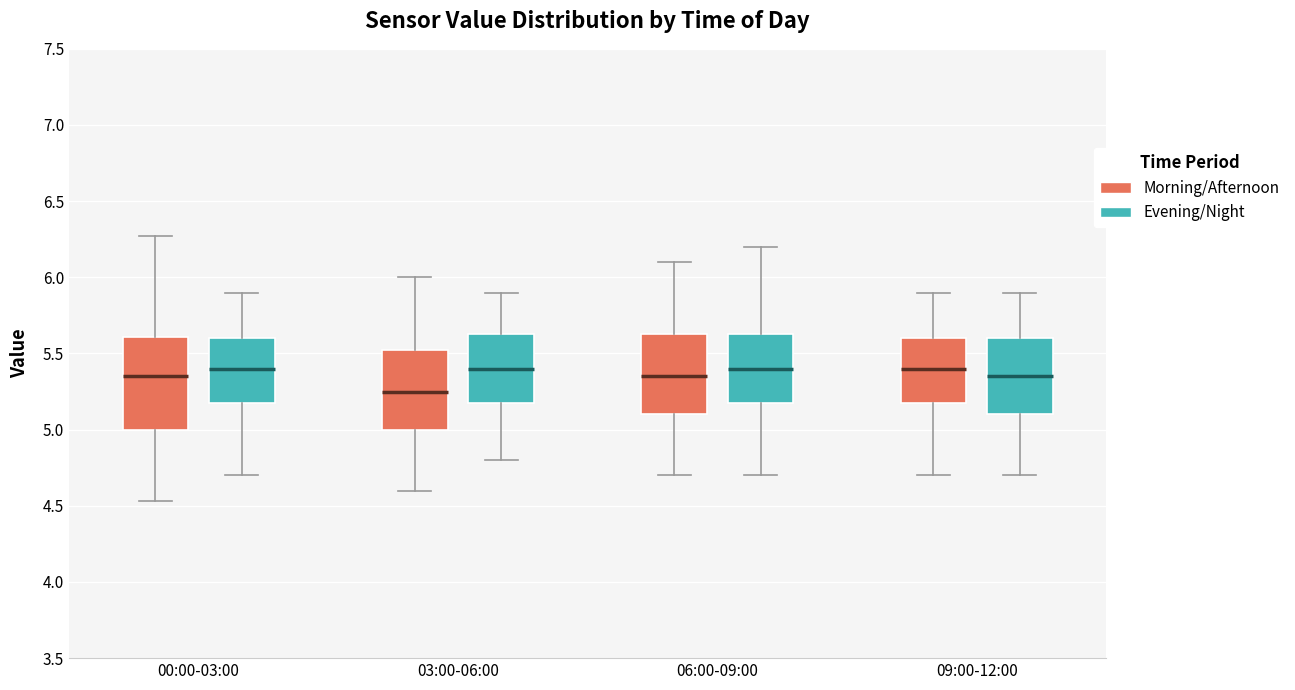

Which box is the tallest, from its lower edge to its upper edge?

00:00-03:00 (Morning/Afternoon)